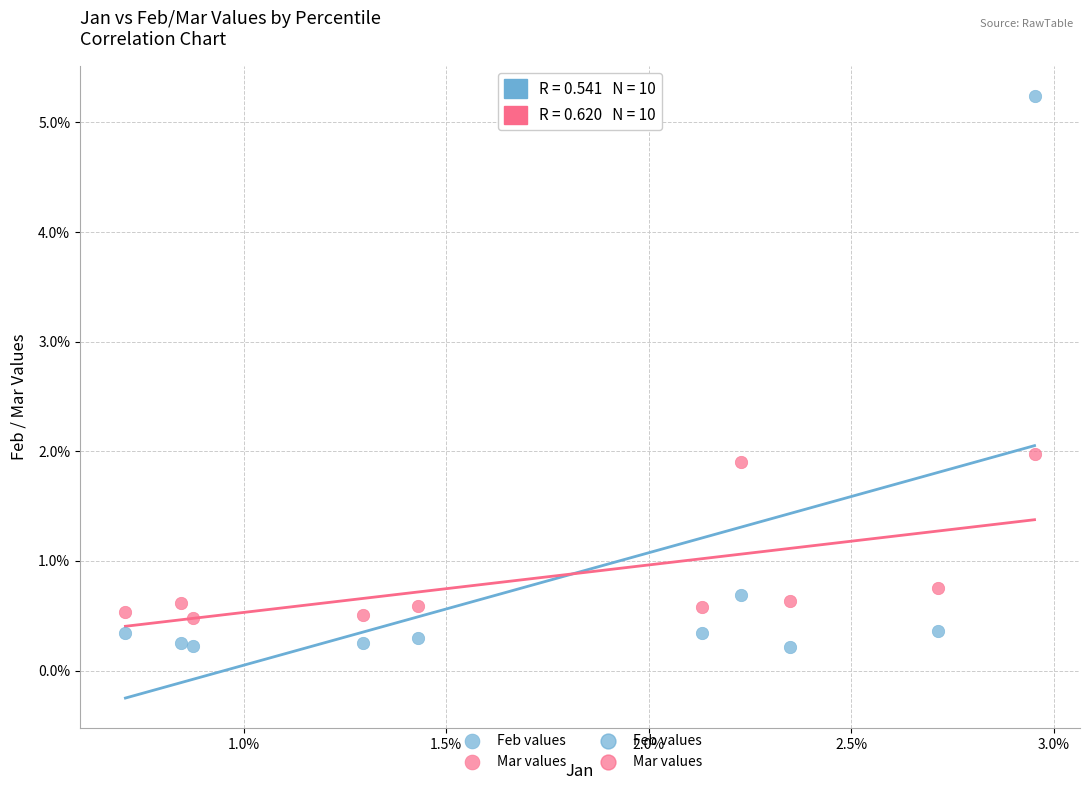

Which series contains the lowest Y value?

Feb values